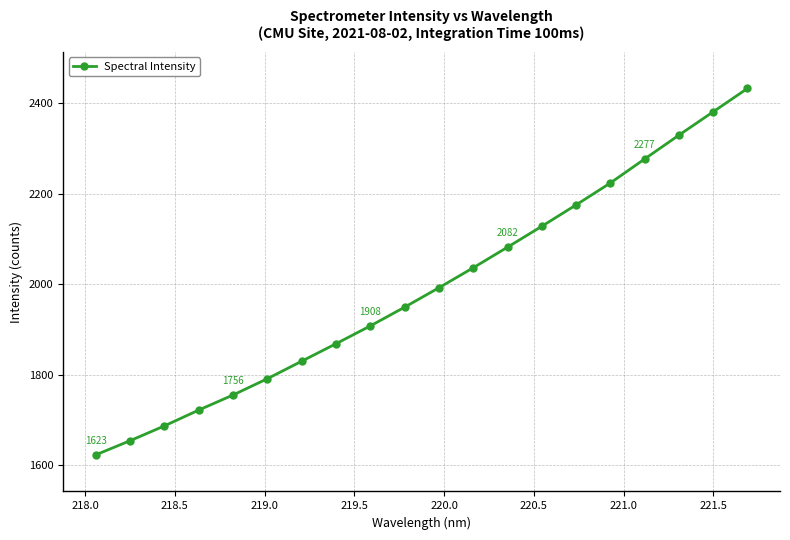

What is the greatest value displayed?

2432.5